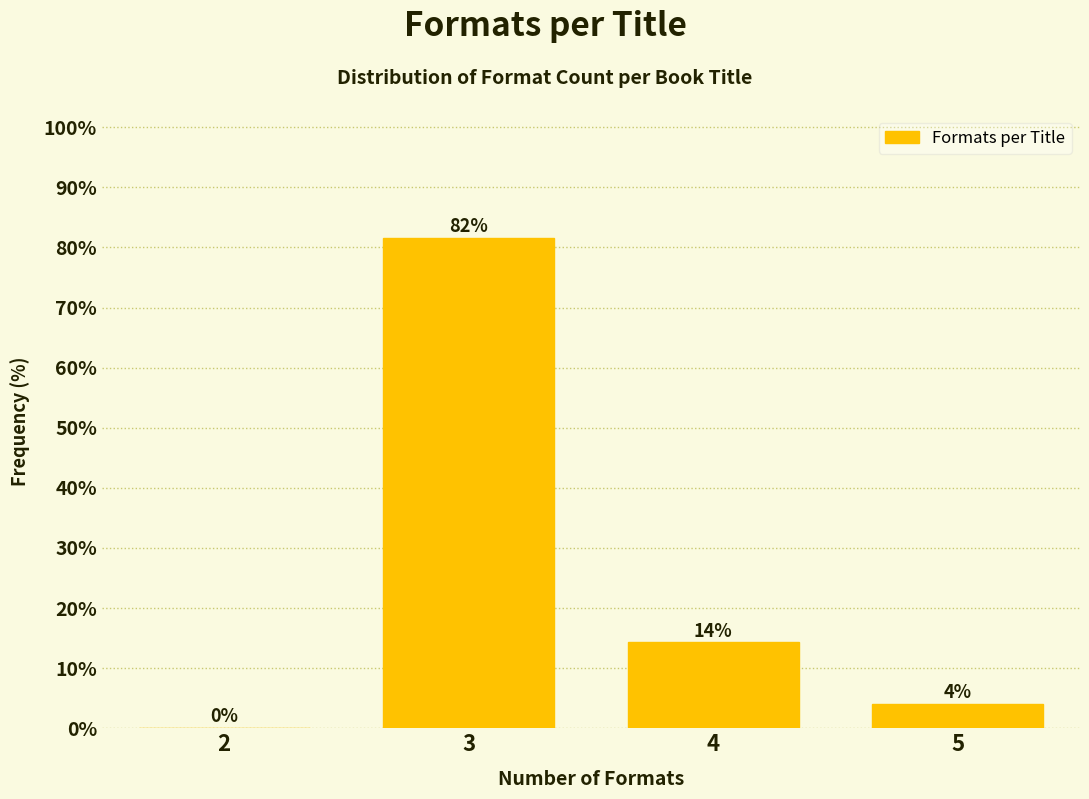

Which label corresponds to the largest value in the chart?

3